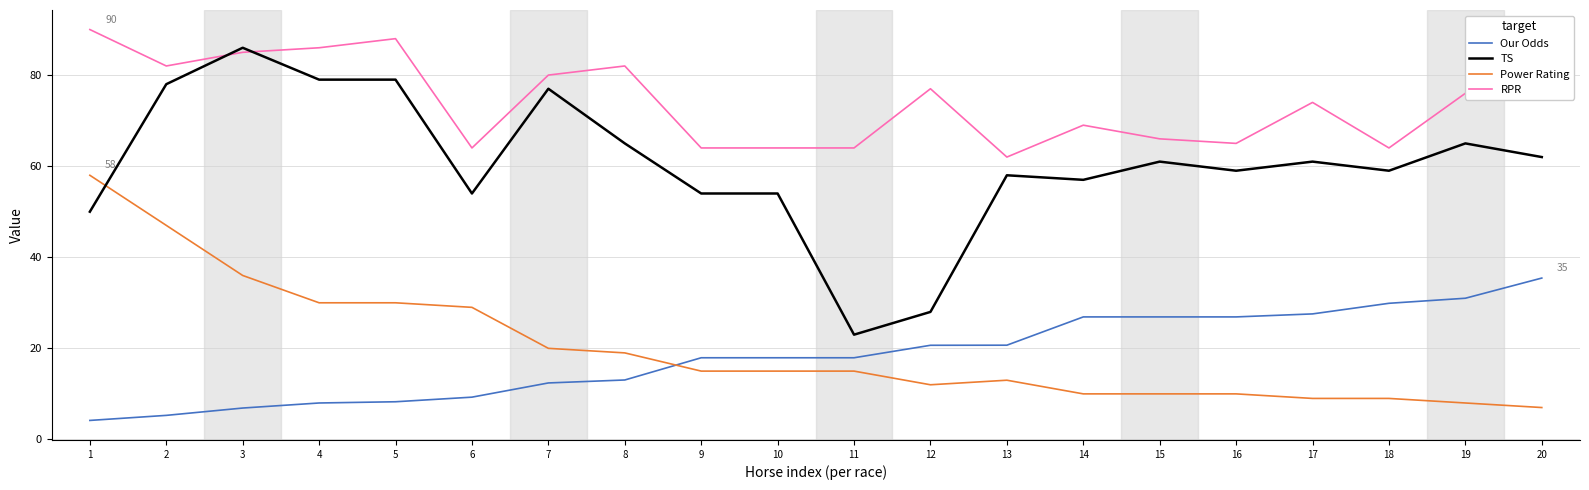

Rank the series by their maximum value, from lowest to highest.

Our Odds, Power Rating, TS, RPR